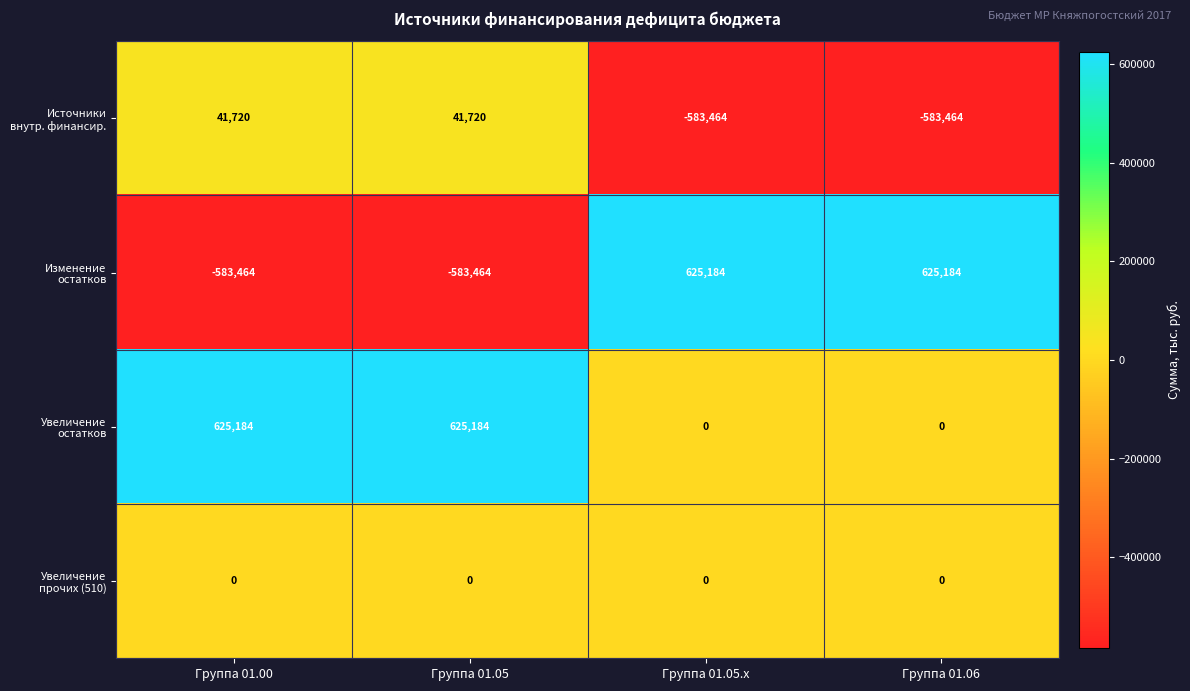

What is the spread (max minus min) of values at Группа 01.06?

1208648